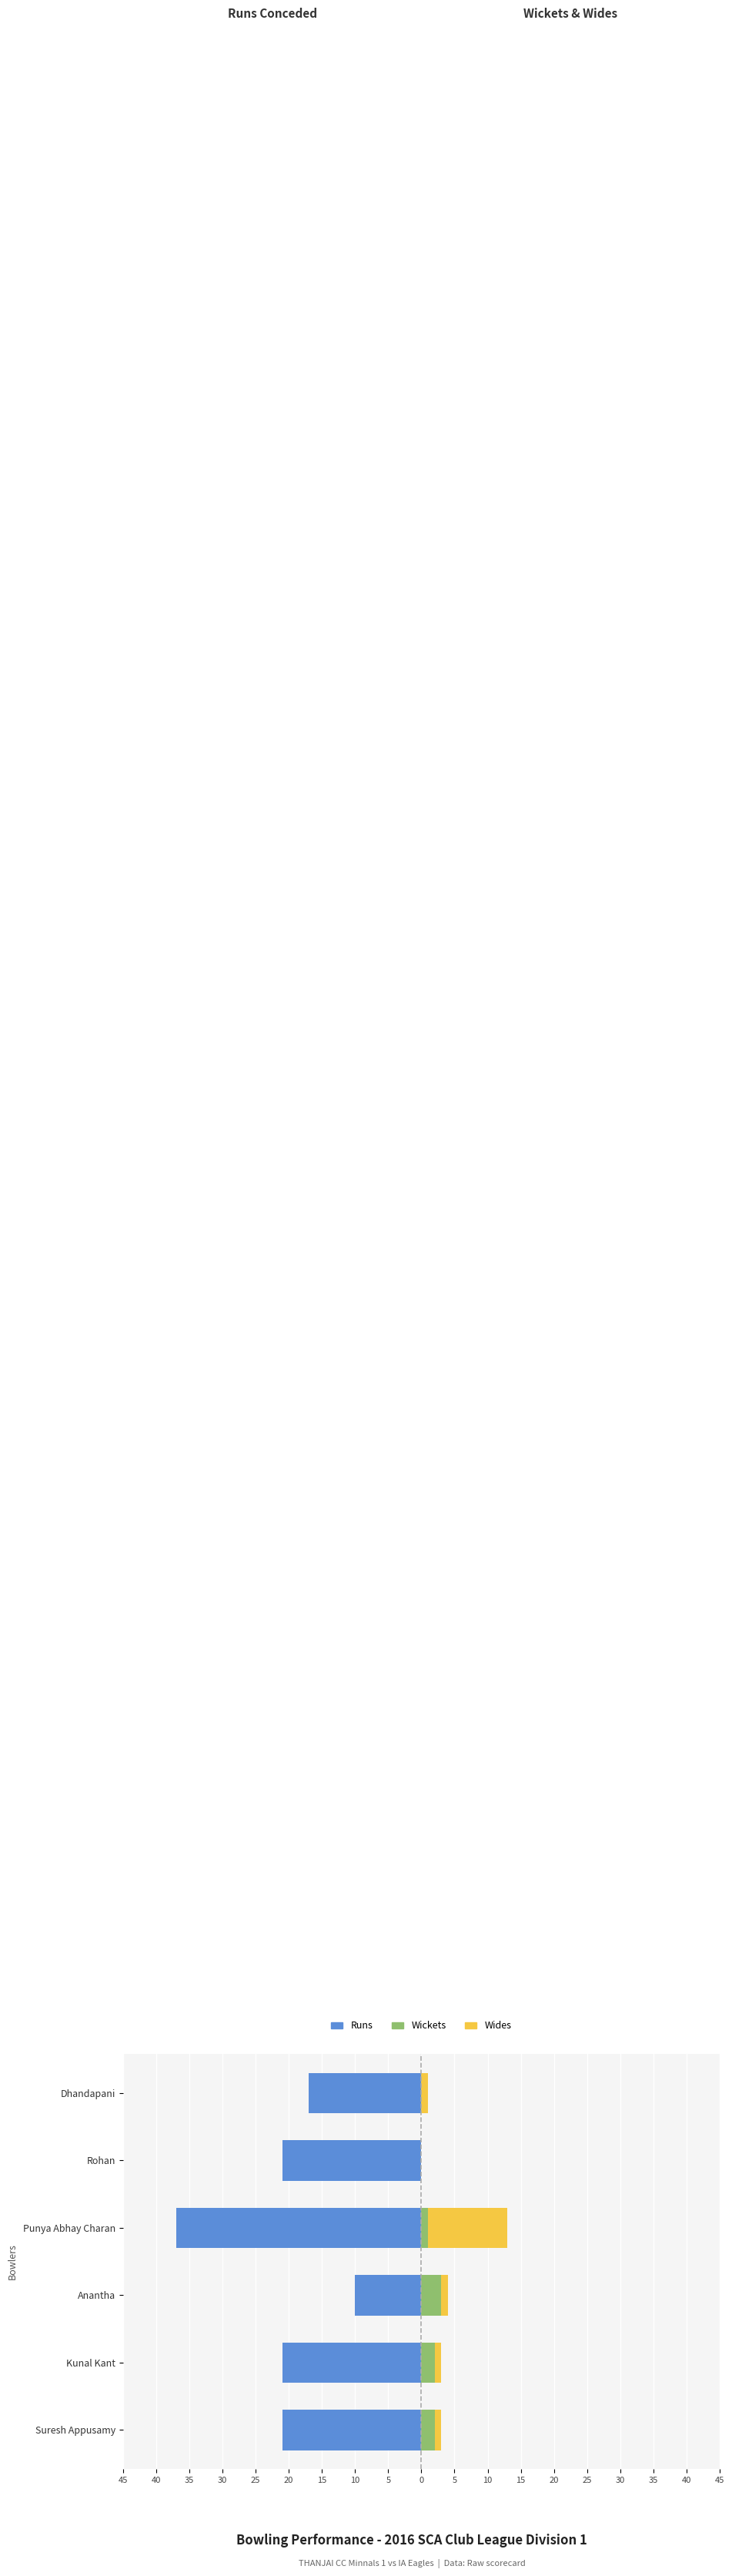

How many categories are shown in the chart?

6